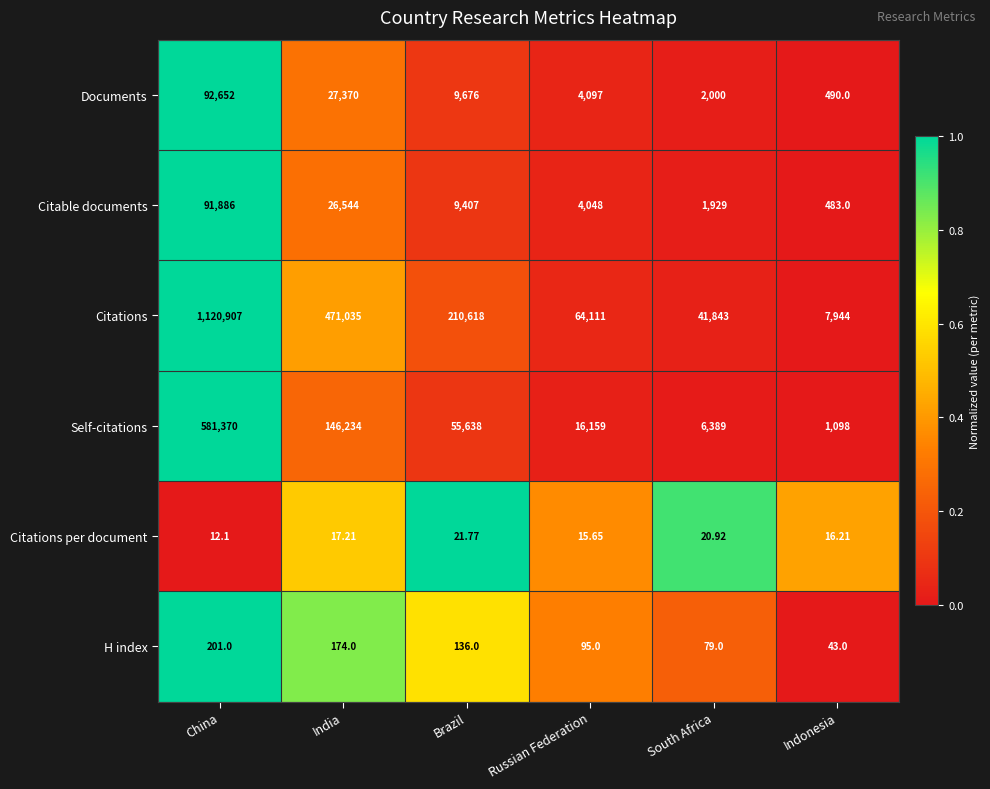

At which label is Citations closest to 564425?

India